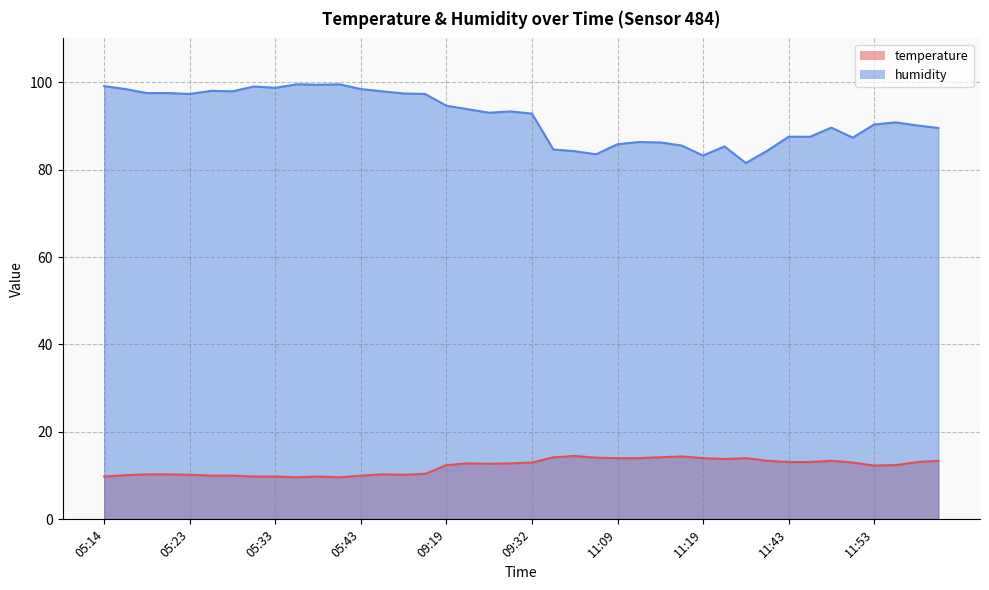

True or false: humidity has a value of 145.6 at 09:19.

False